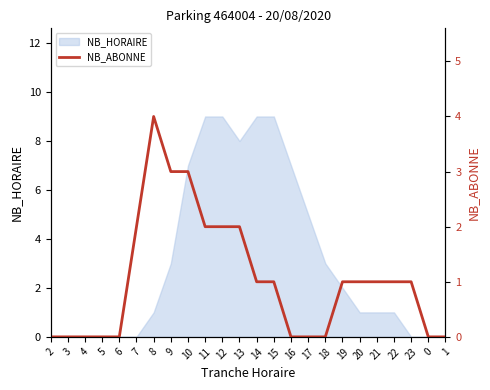

True or false: the data shows 4 at 7.

False